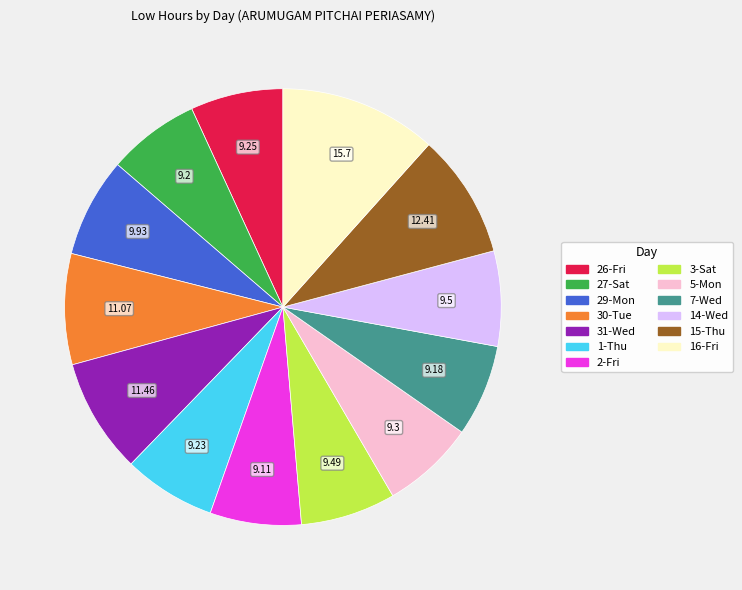

Is the sum of 14-Wed and 5-Mon greater than half?

No